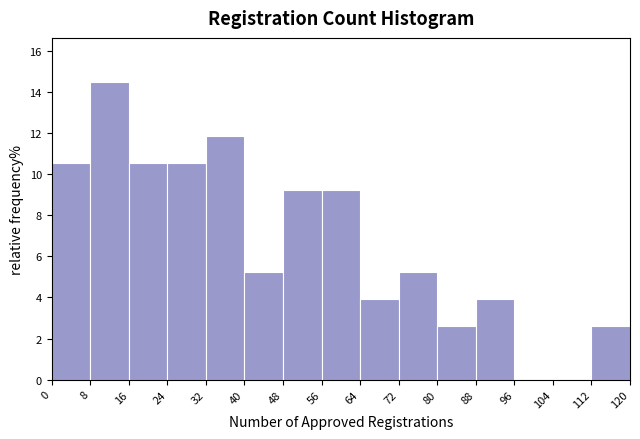

Which range on the x-axis has the tallest bar?

8 to 16